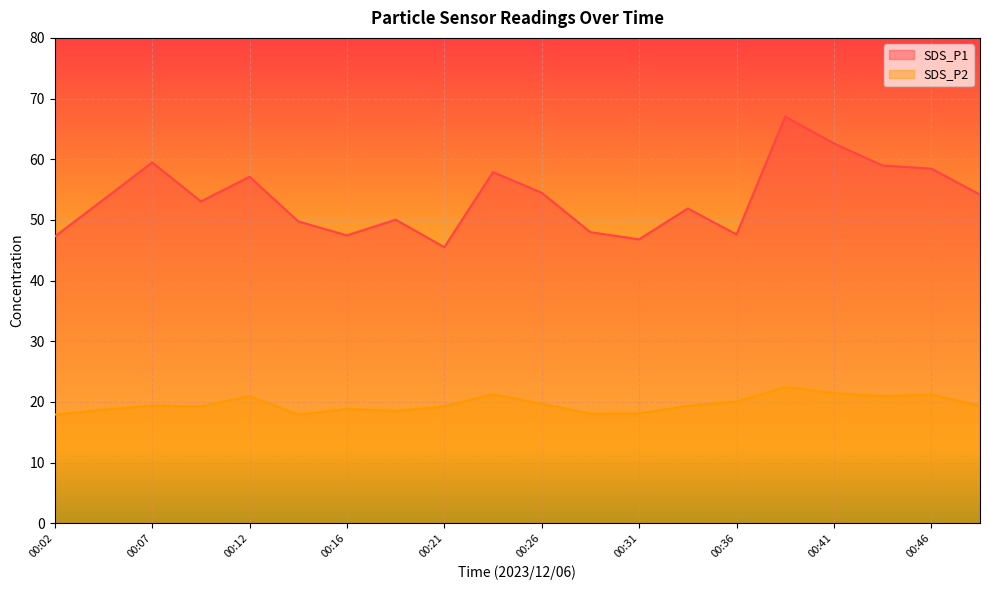

What are all the series names shown in the legend?

SDS_P1, SDS_P2